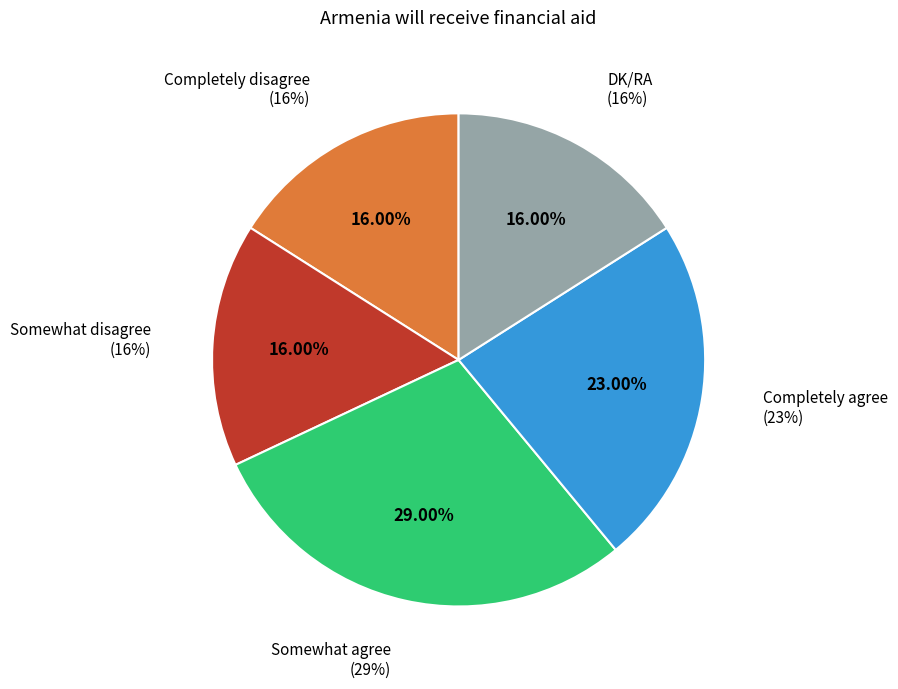

Does DK/RA account for over 50% of the chart?

No